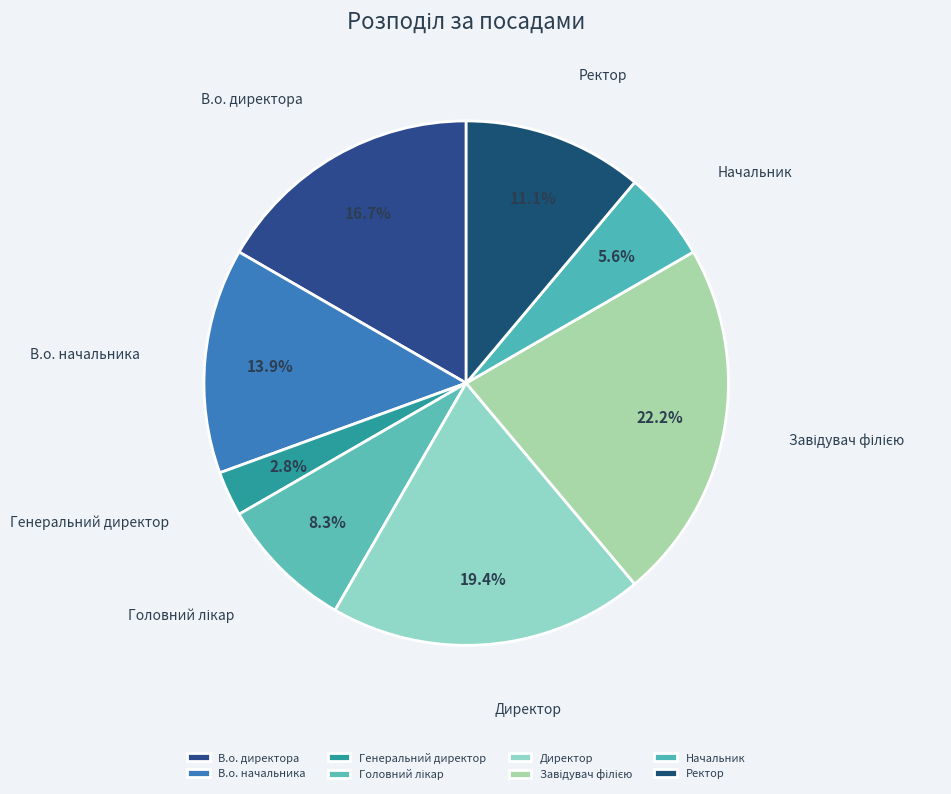

What percentage is NOT represented by Генеральний директор?

97.2%